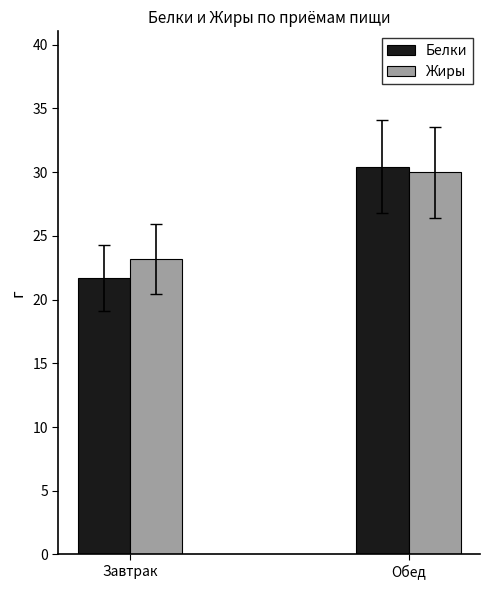

List the series in order of their overall mean, lowest first.

Белки, Жиры